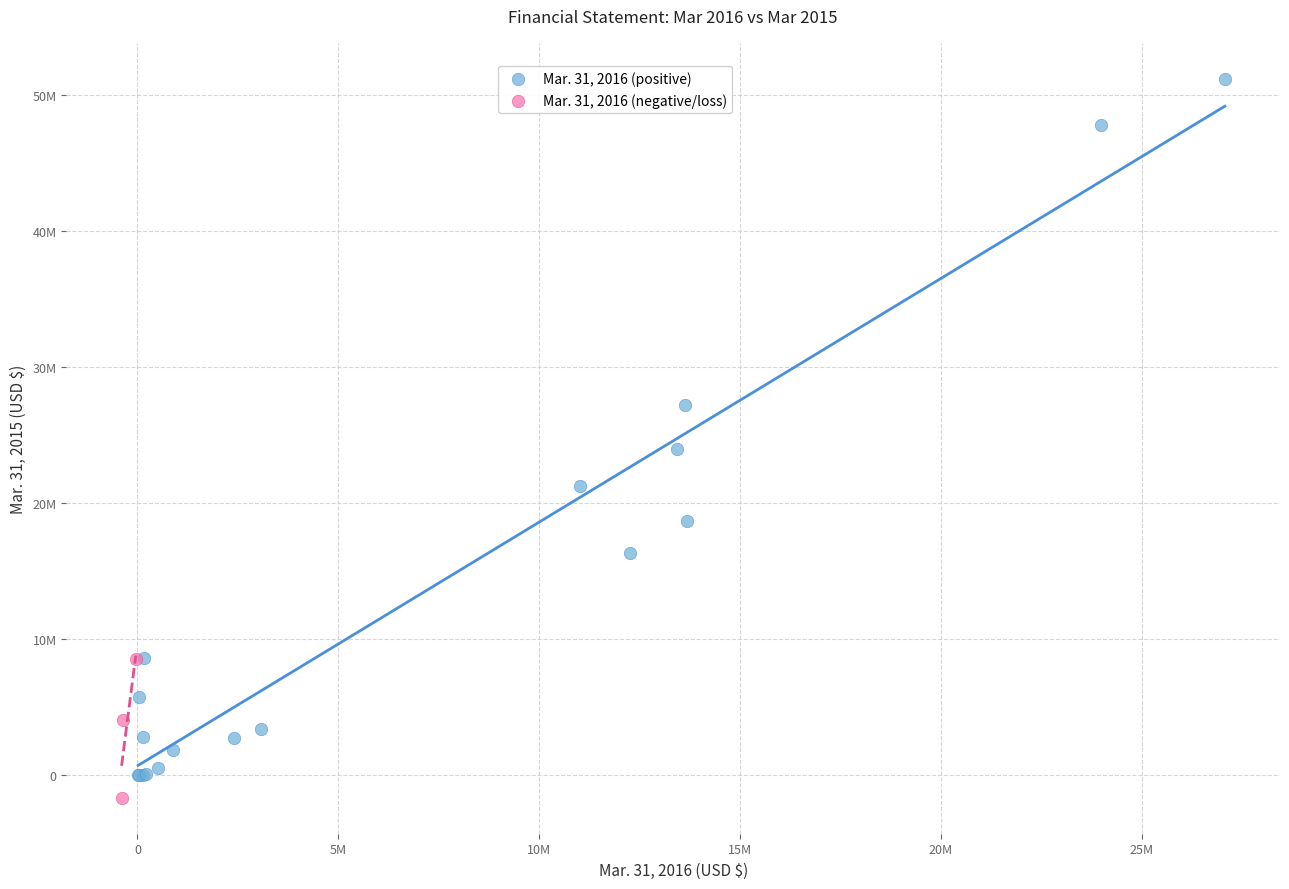

What are all the series names shown in the legend?

Mar. 31, 2016 (positive), Mar. 31, 2016 (negative/loss)